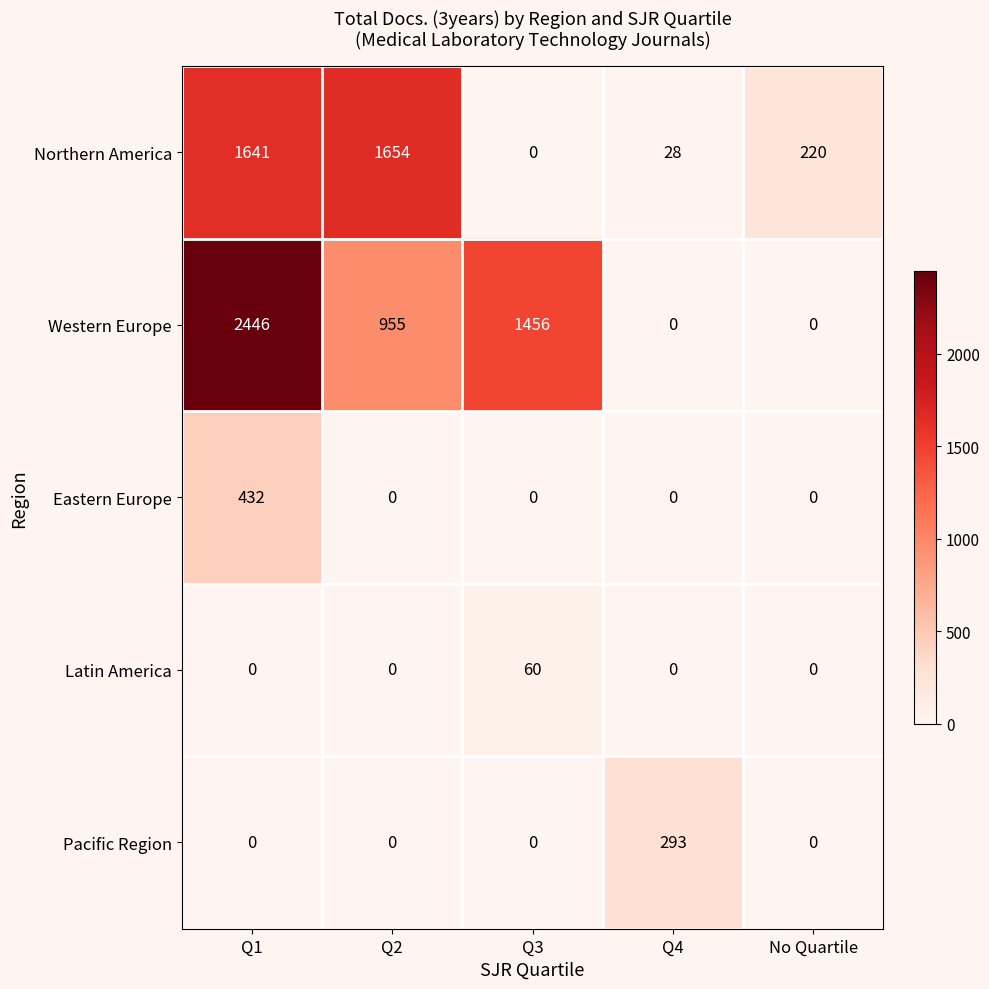

Count the number of data series in this chart.

5